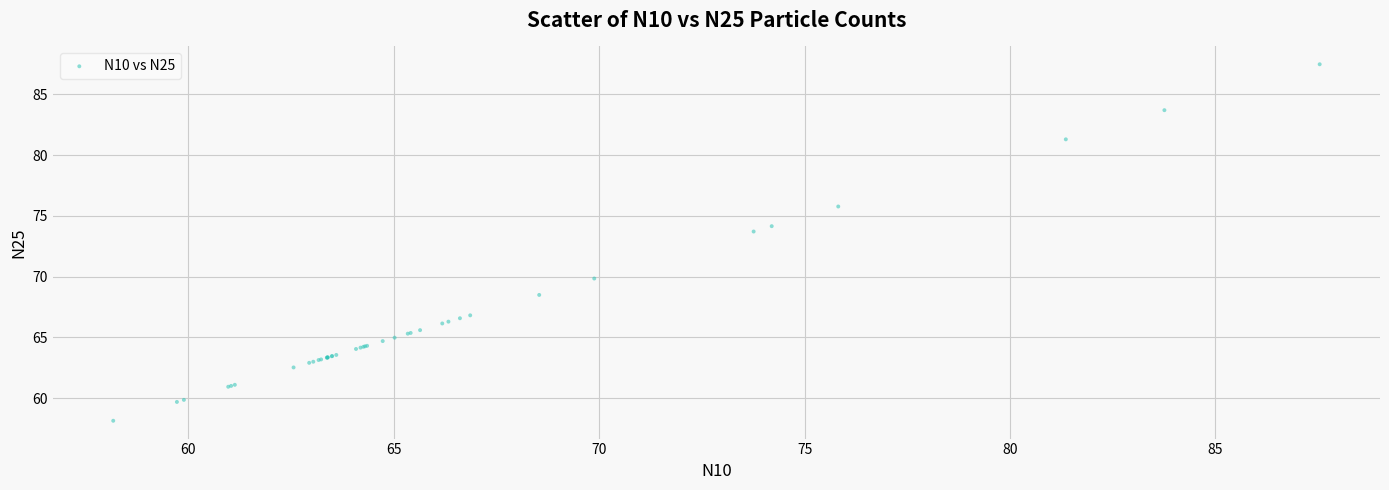

What Y value in the scatter plot is closest to 72?

73.7